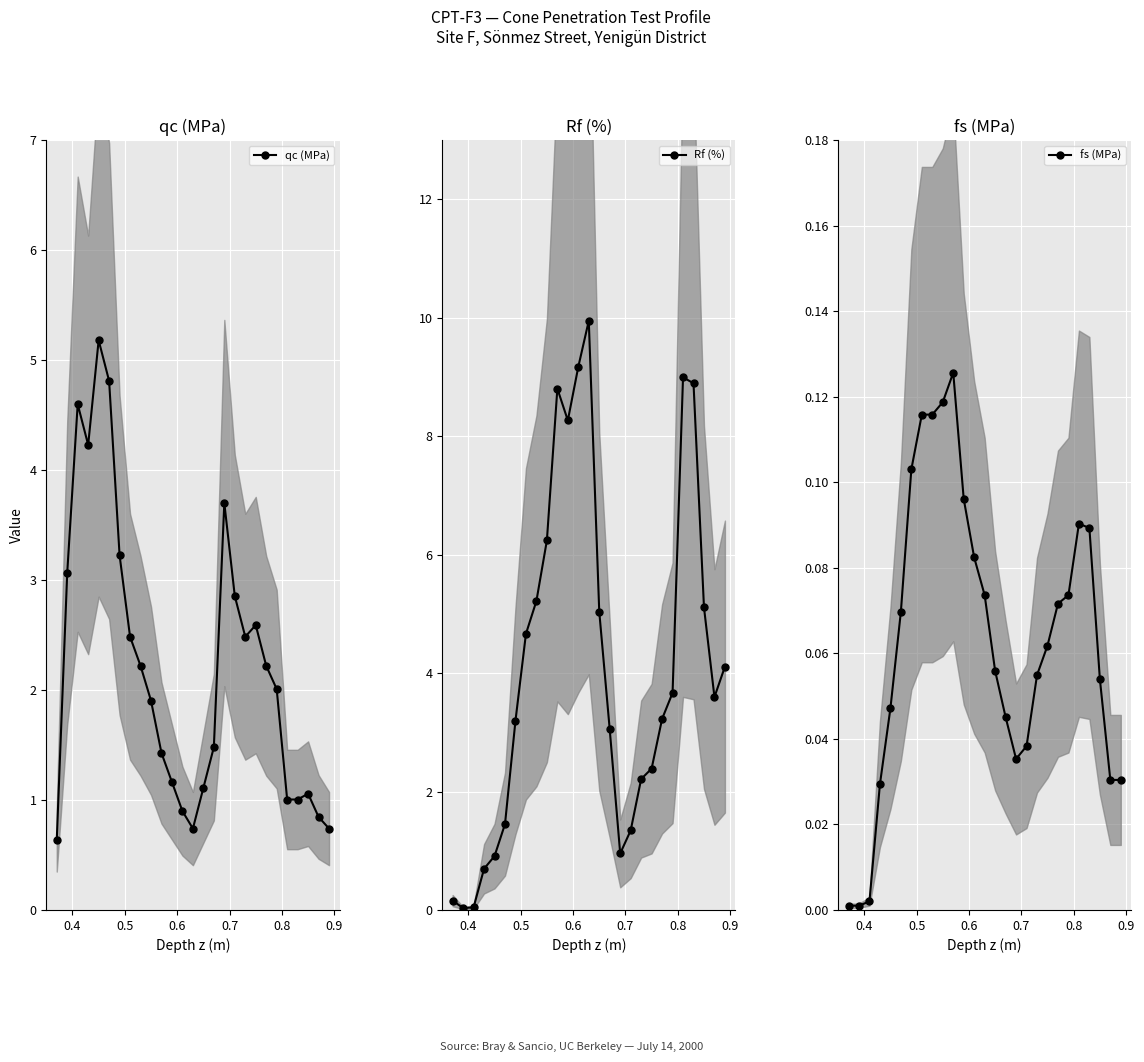

True or false: qc (MPa) has more than 1 interior local peaks.

True